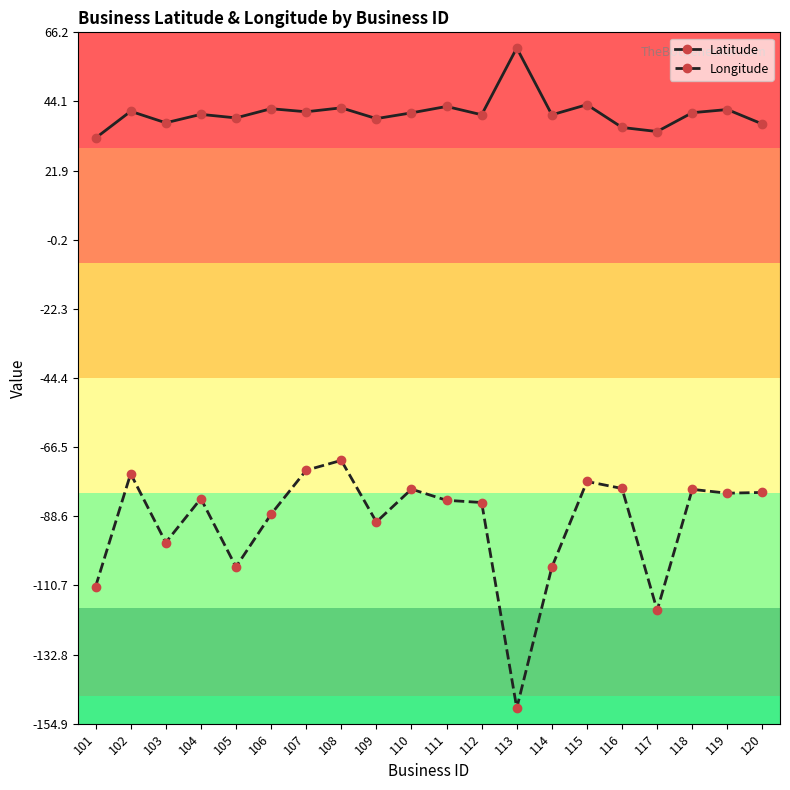

List the series in order of their overall mean, highest first.

Latitude, Longitude